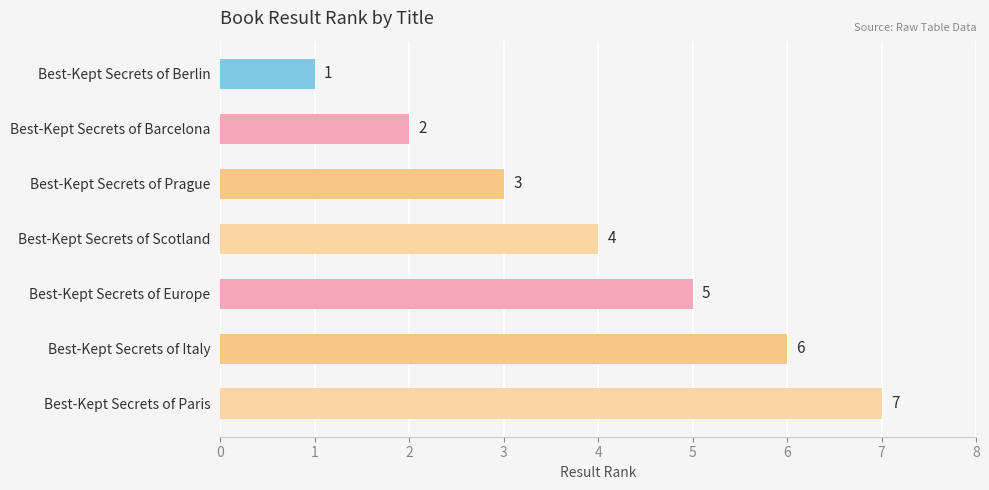

What is the smallest value displayed?

1